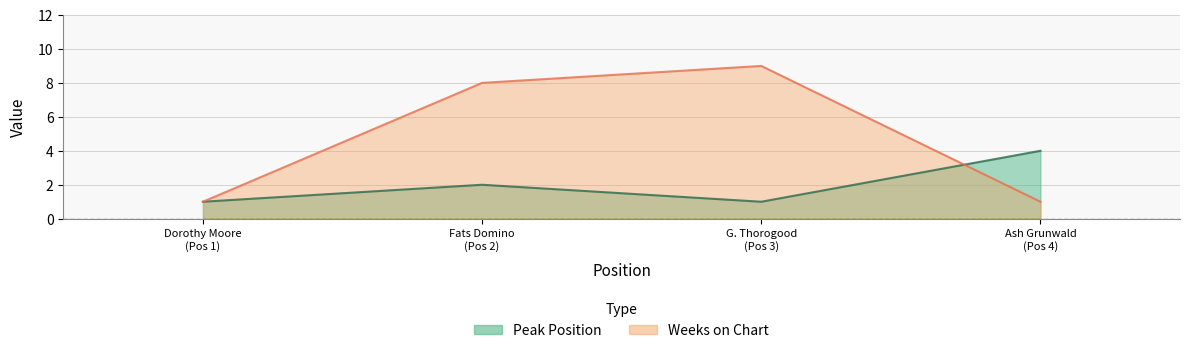

What is the approximate value of Weeks on Chart at Dorothy Moore (Pos 1)?

1